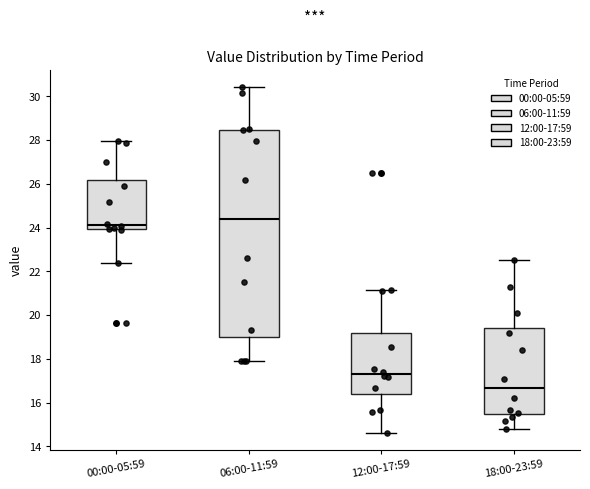

Which box is the tallest, from its lower edge to its upper edge?

06:00-11:59